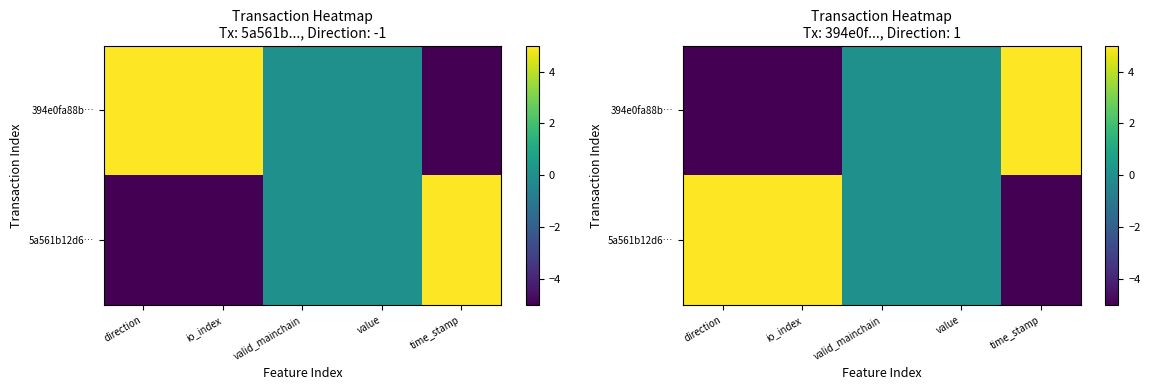

Rank the categories by 5a561b12d6… value from lowest to highest.

time_stamp, valid_mainchain, value, direction, io_index